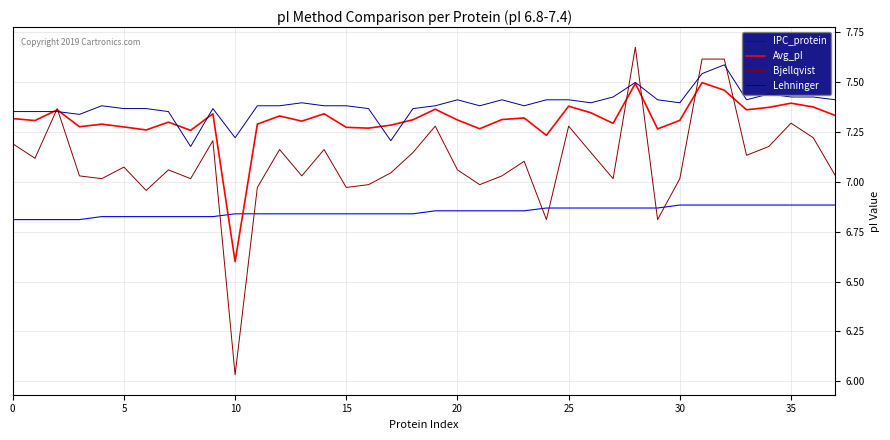

After their last crossing, which series has the higher values: Bjellqvist or Lehninger?

Lehninger